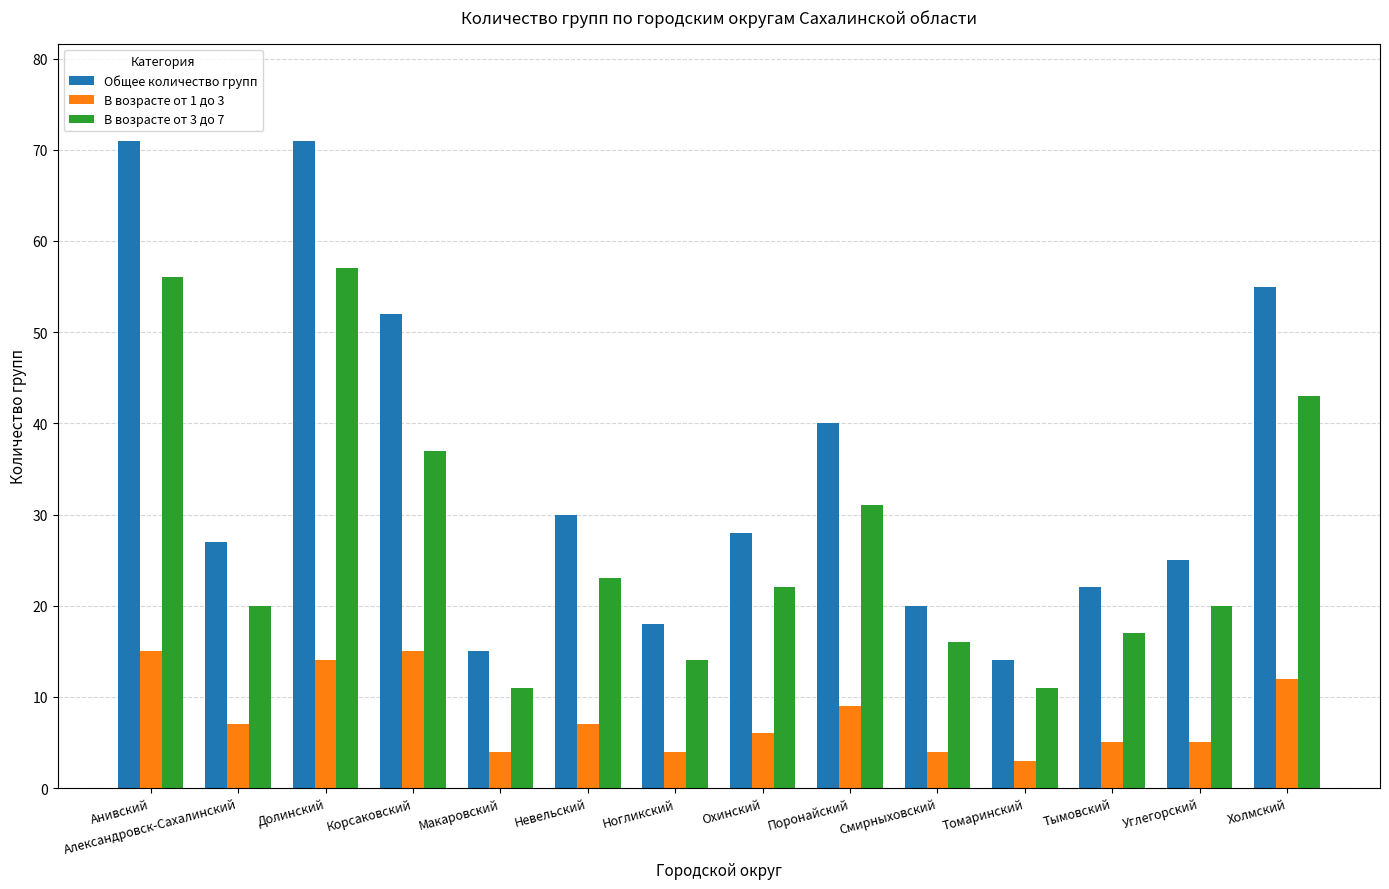

The В возрасте от 3 до 7 series shows 61 at Корсаковский. True or false?

False